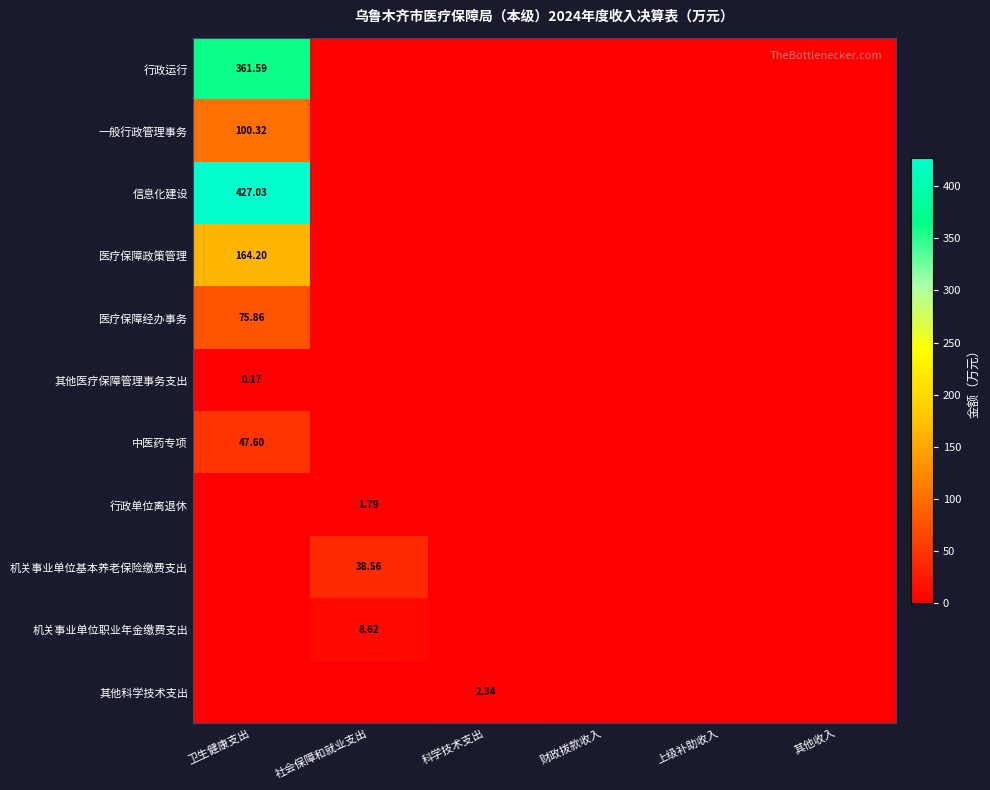

Between 科学技术支出 and 其他收入, which series saw the biggest shift?

其他科学技术支出